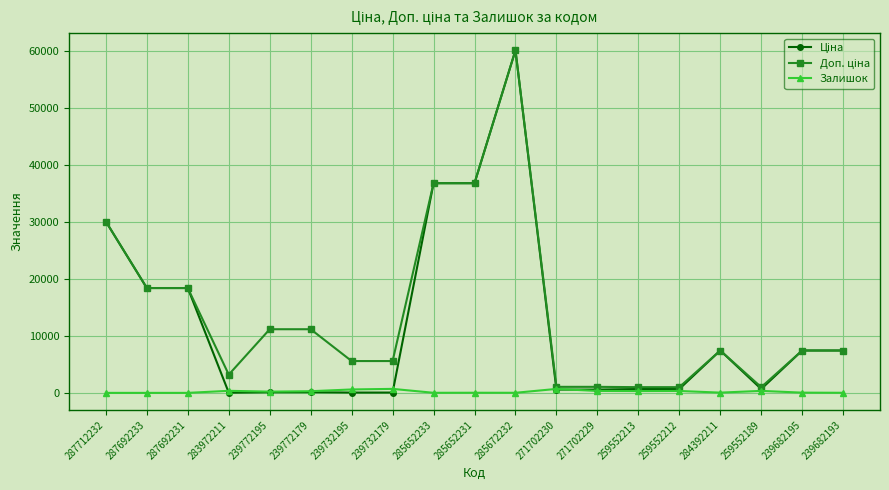

At which category is the sum across all series the highest?

285672232